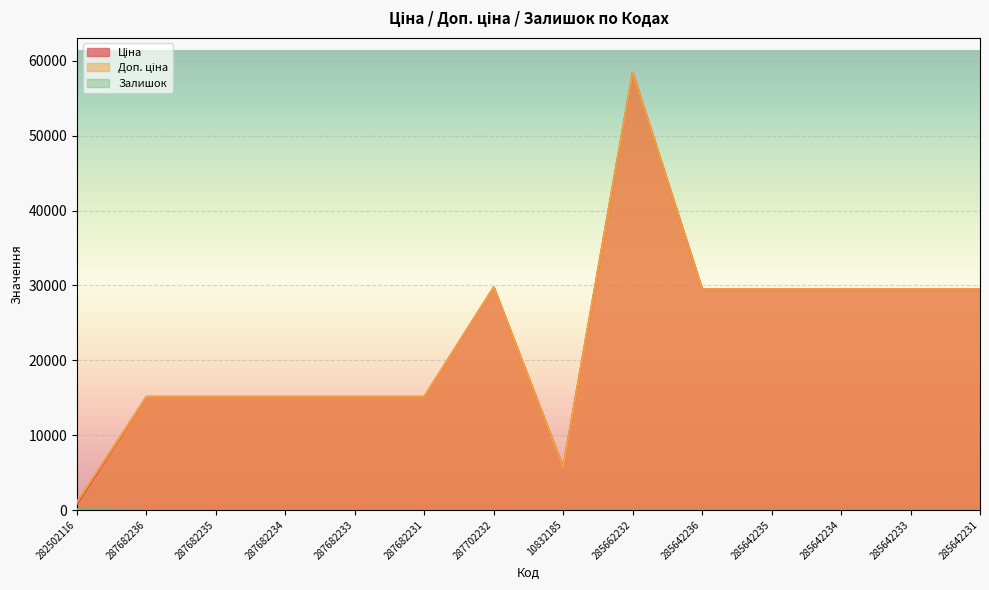

At which category does the chart reach its minimum across all series?

287682236